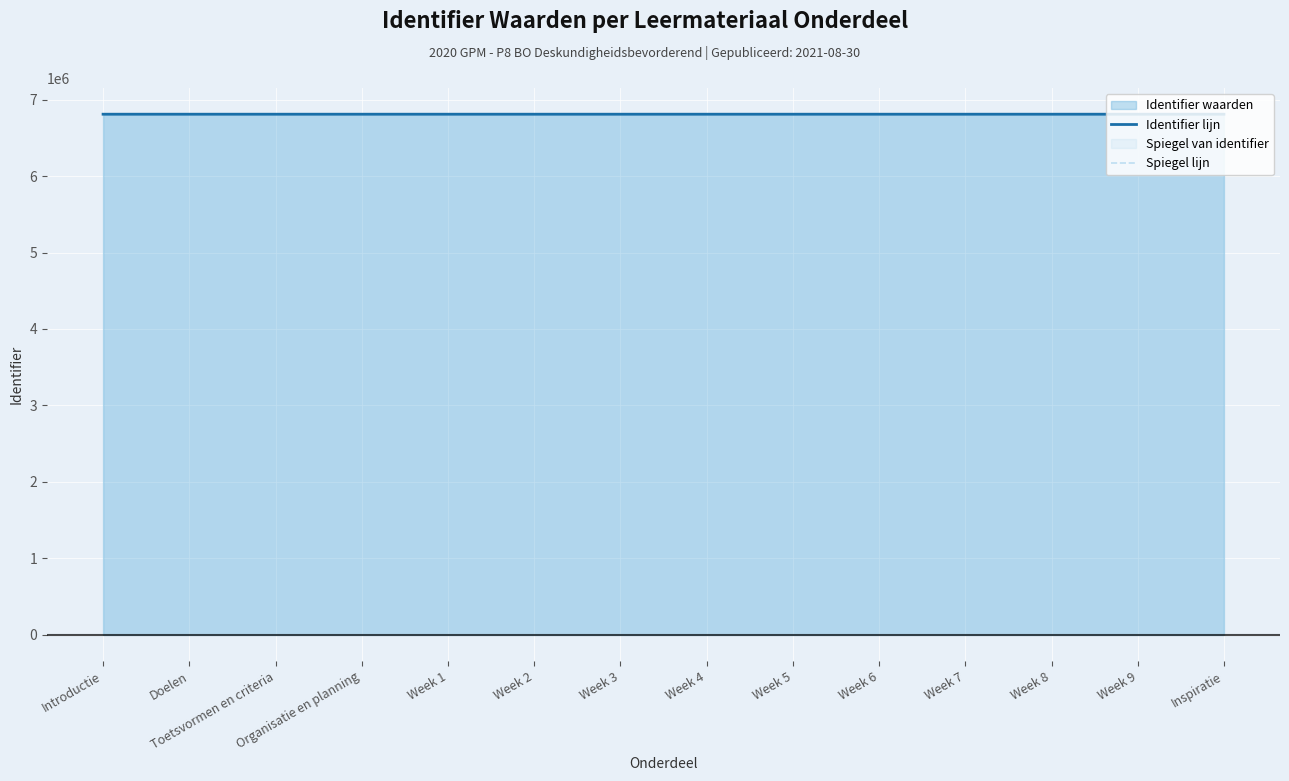

The value of Identifier lijn at Toetsvormen en criteria is 12004707.9. True or false?

False